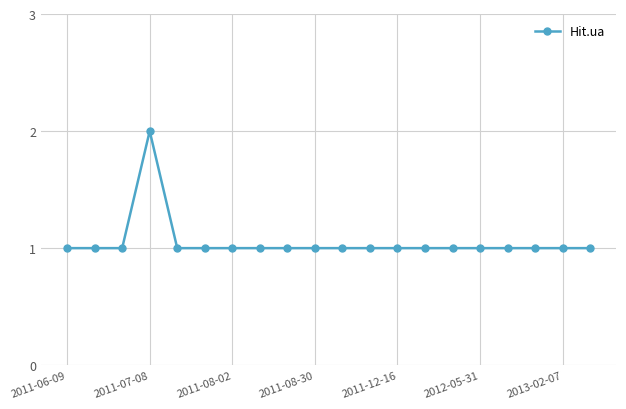

Reading right to left, extract all data points from this chart.

1	1	1	1	1	1	1	1	1	1	1	1	1	1	1	1	2	1	1	1